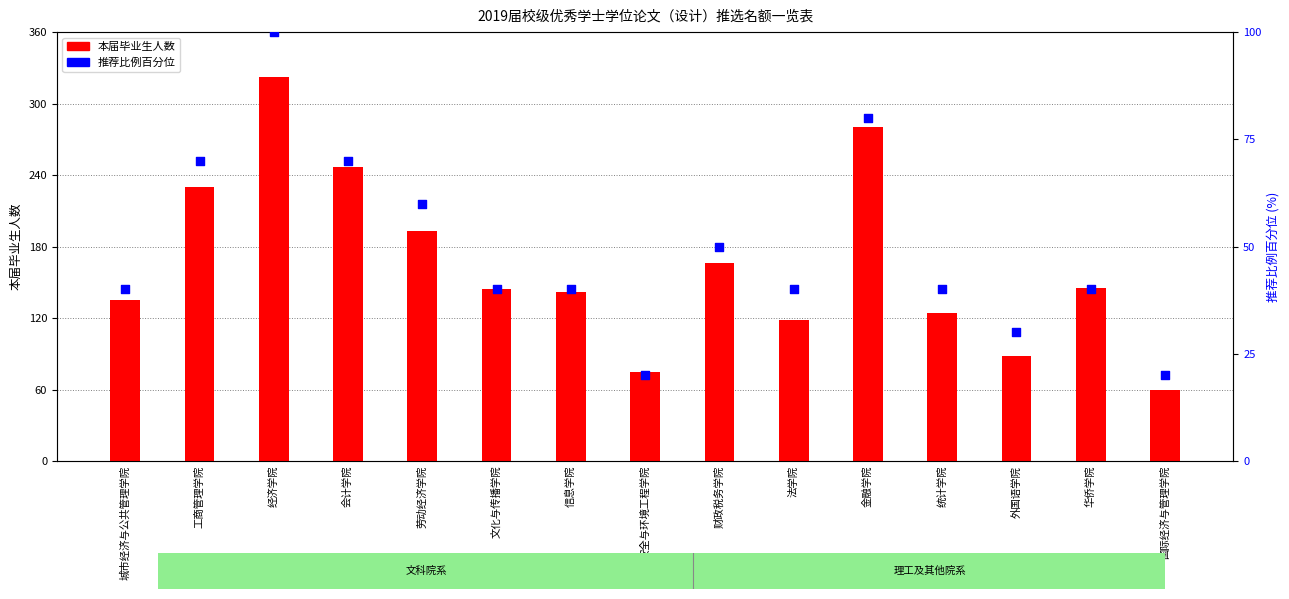

Which series has the largest total across all categories?

本届毕业生人数